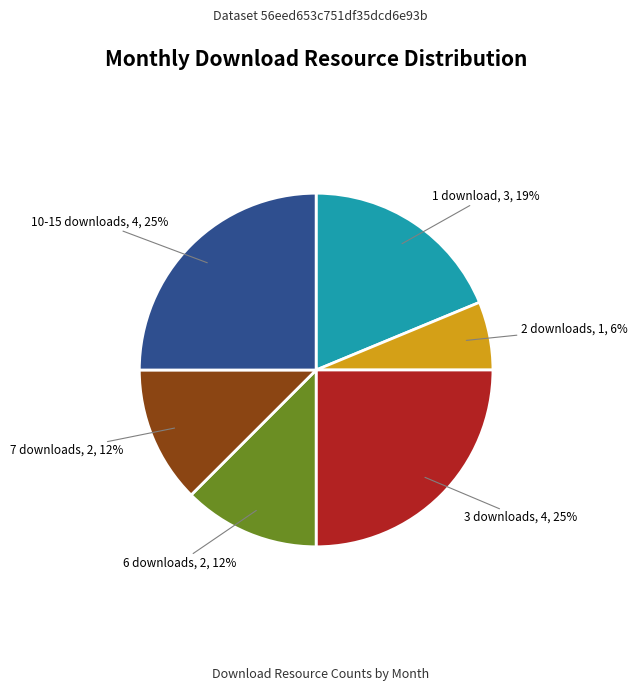

Is there a majority slice in this chart?

No